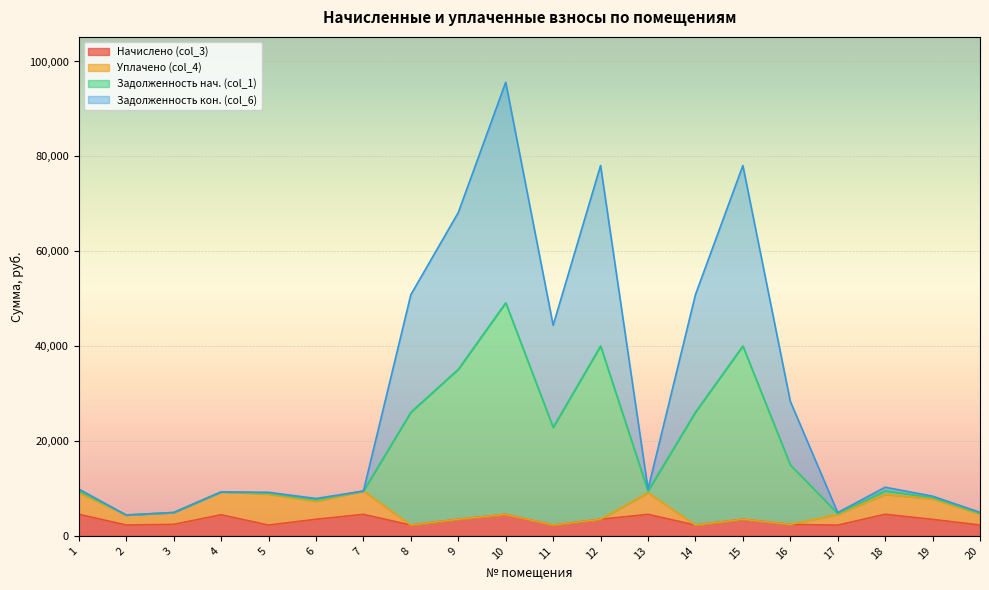

What is the lowest value of the Начислено (col_3) series?

2267.5